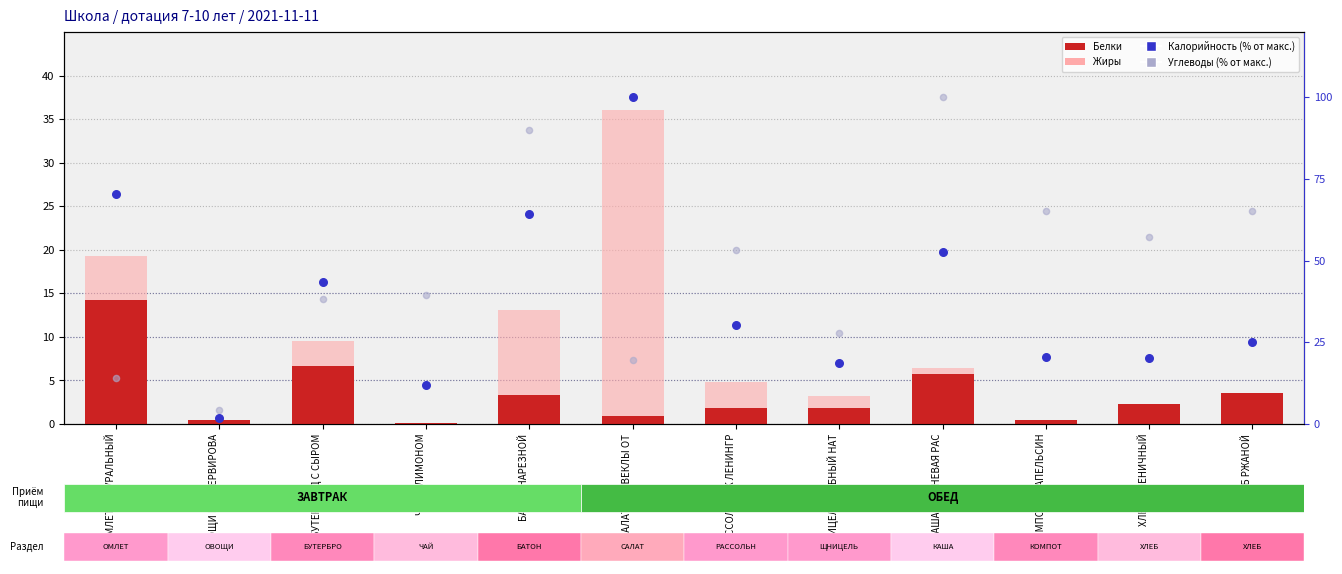

What is the total value across all series at ХЛЕБ РЖАНОЙ?

94.3